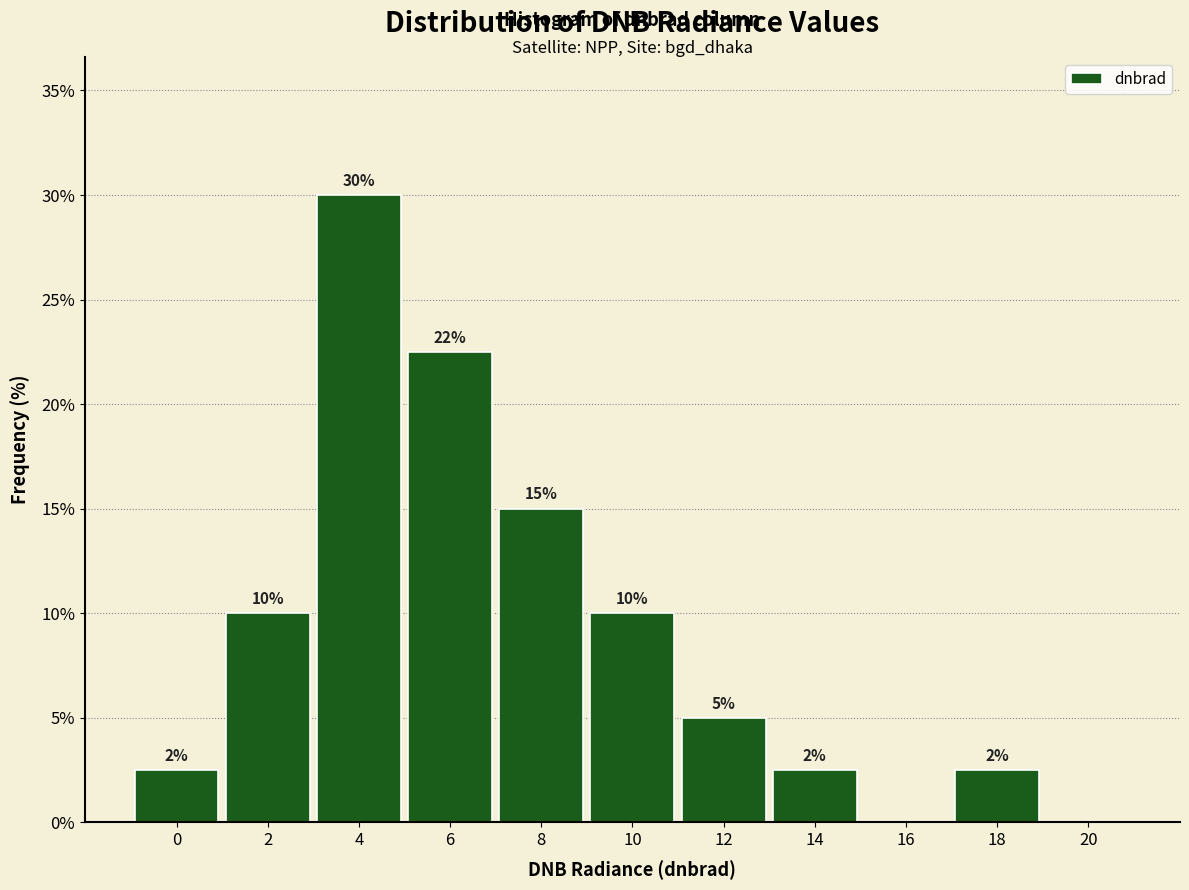

Between 4 and 18, which is larger?

4